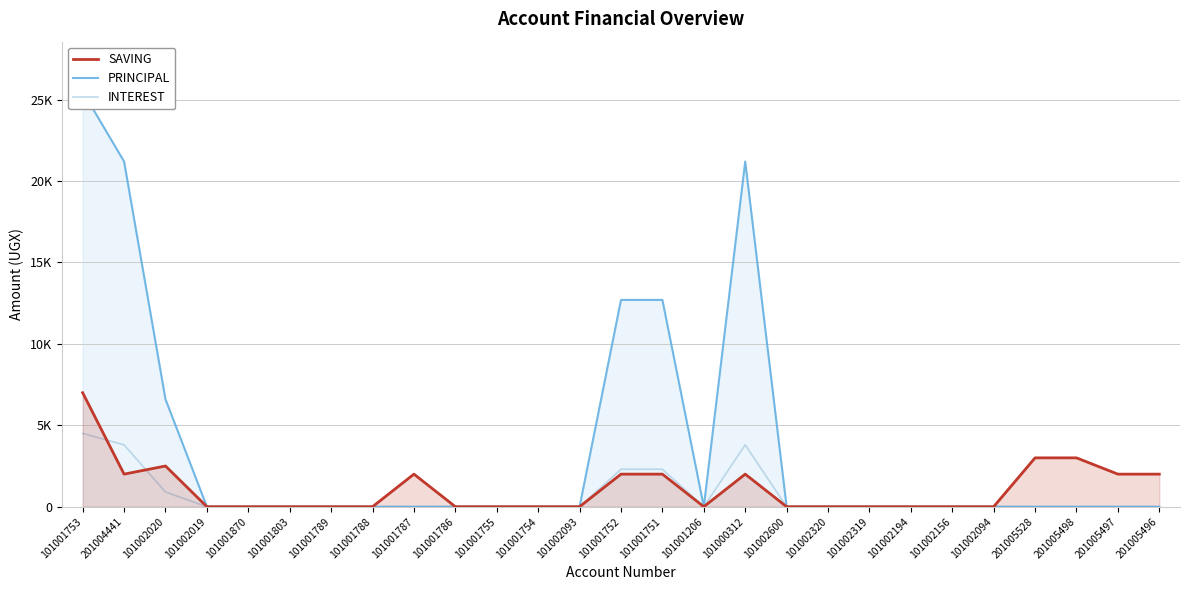

True or false: PRINCIPAL and INTEREST intersect in this chart.

False